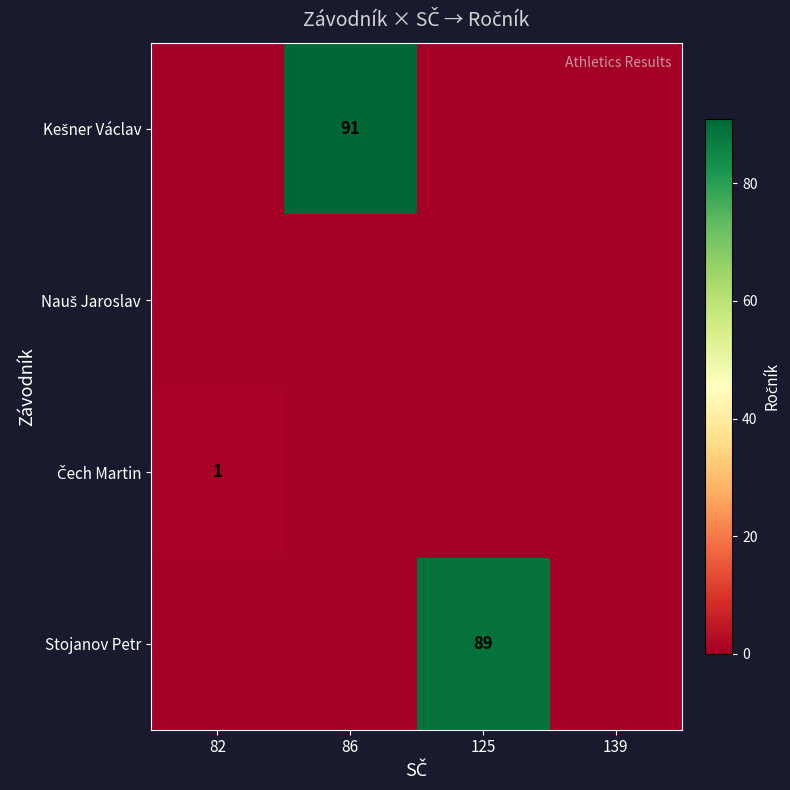

Which series has the largest total across all categories?

Kešner Václav